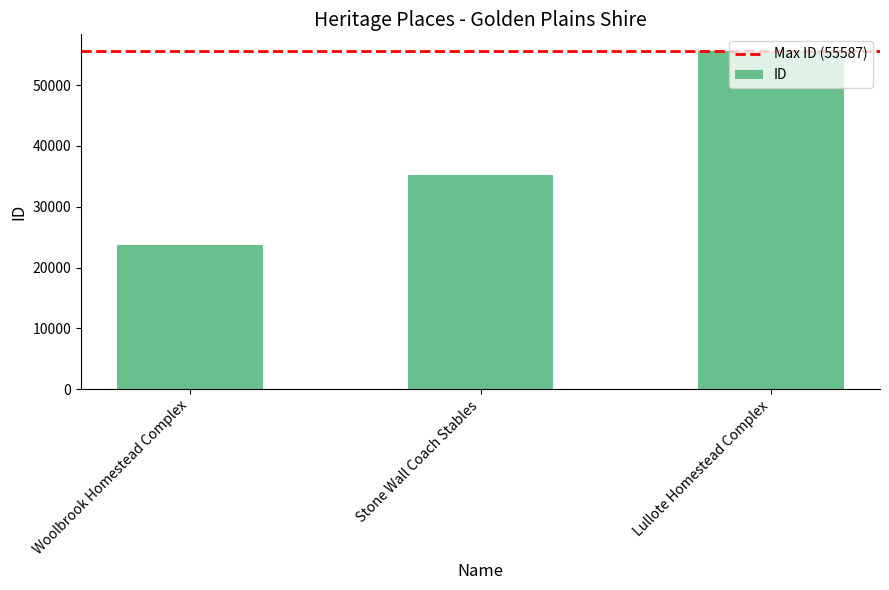

What is the change in value from Stone Wall Coach Stables to Lullote Homestead Complex?

+20417